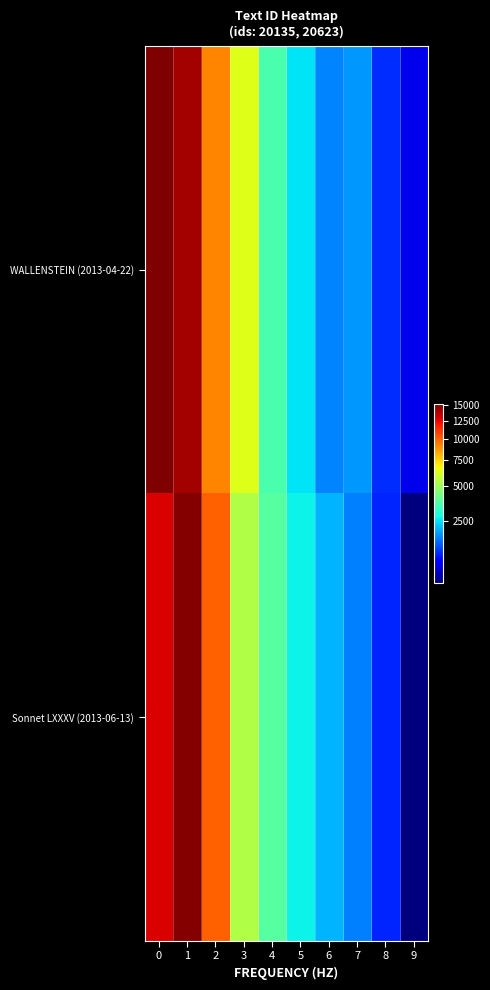

List the series in order of their overall mean, lowest first.

Sonnet LXXXV (2013-06-13), WALLENSTEIN (2013-04-22)